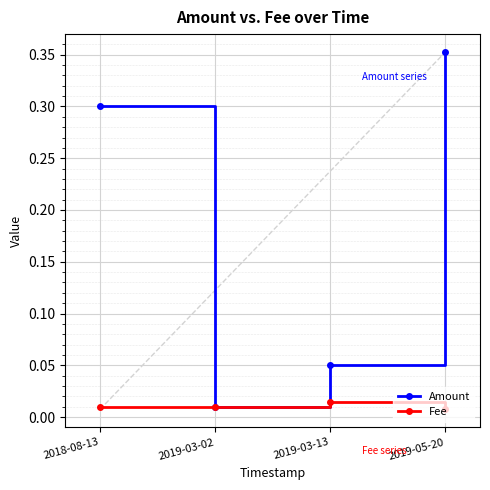

The Amount series shows 0.3 at 2018-08-13. True or false?

True